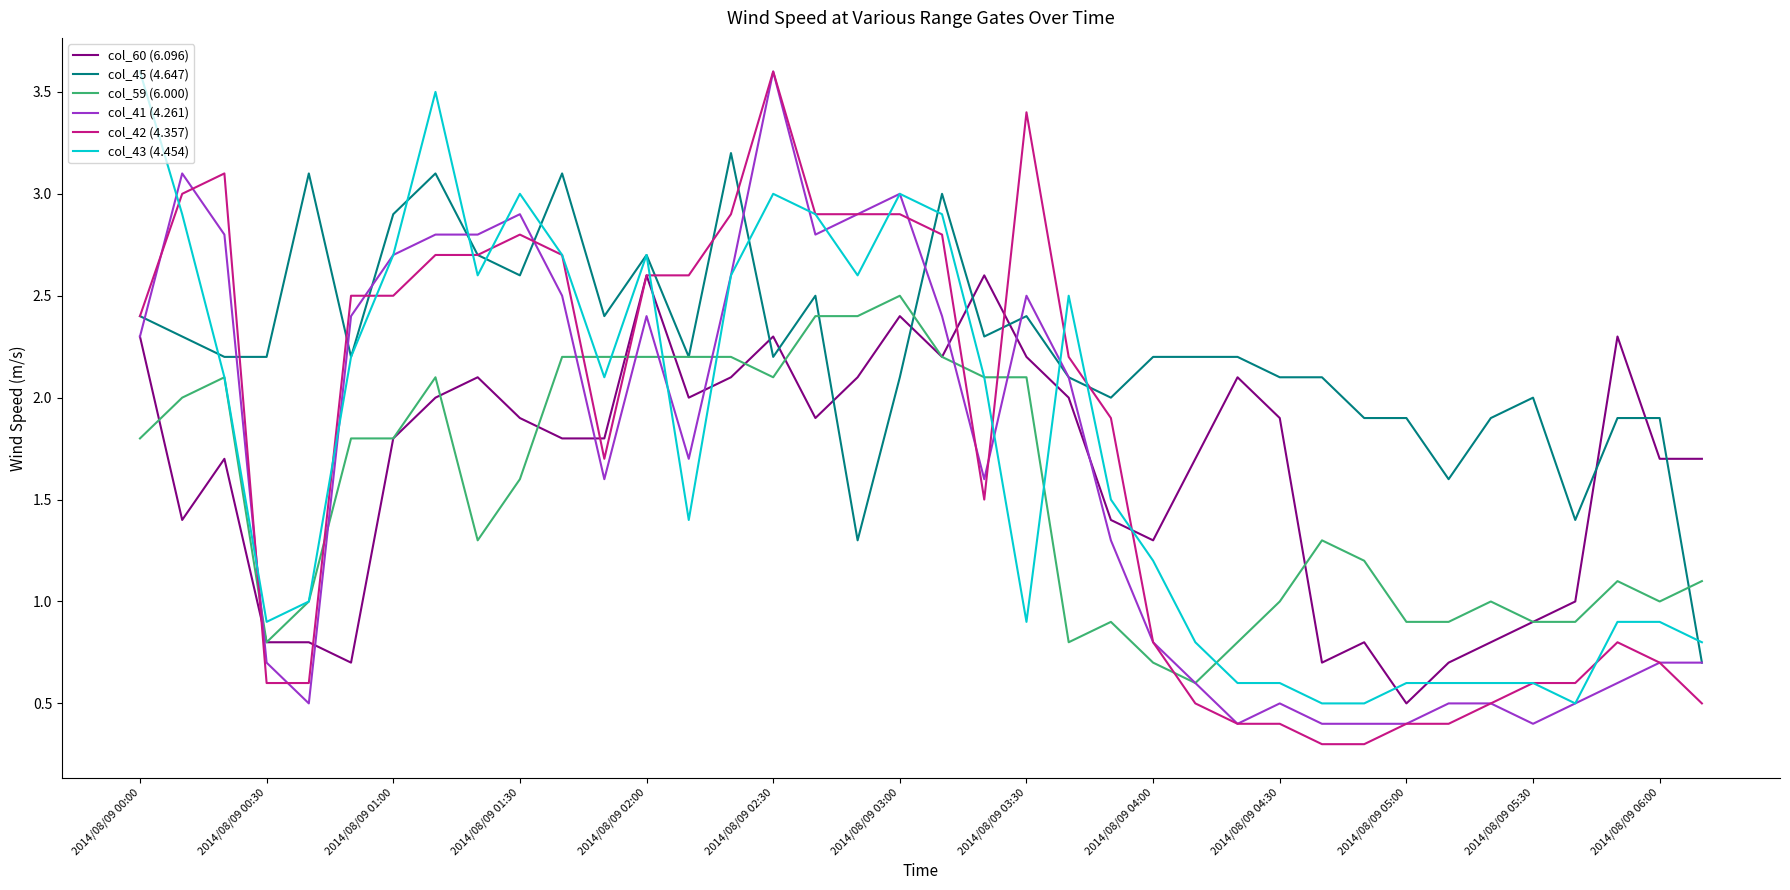

Which series has the largest total across all categories?

col_45 (4.647)